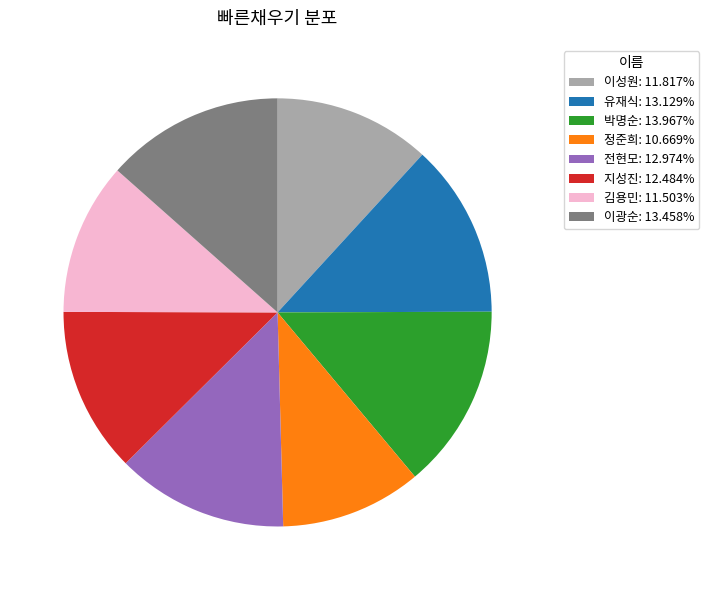

How many segments does this pie chart have?

8